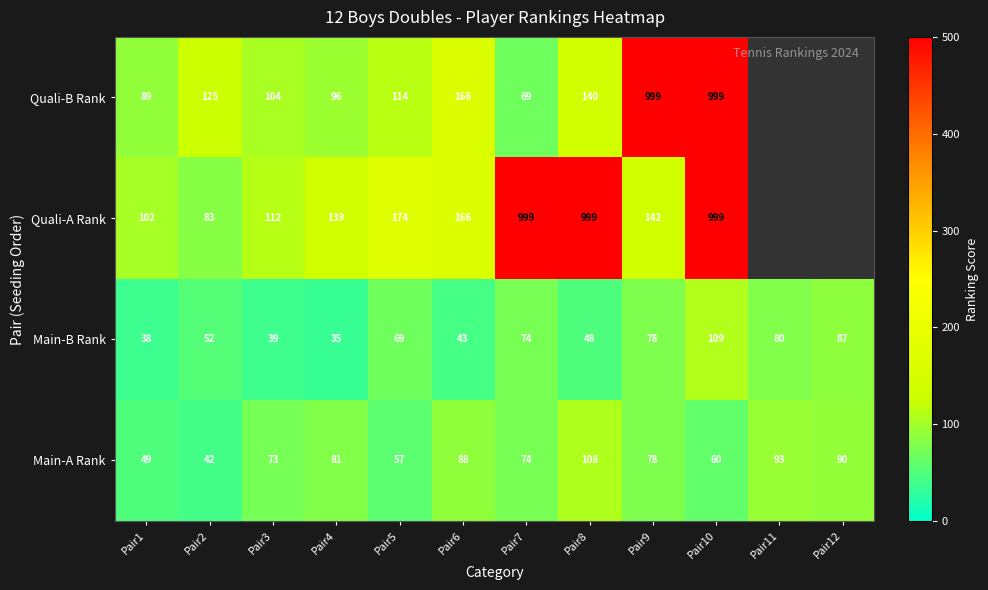

Which has a higher value, Pair4 or Pair1?

Pair4